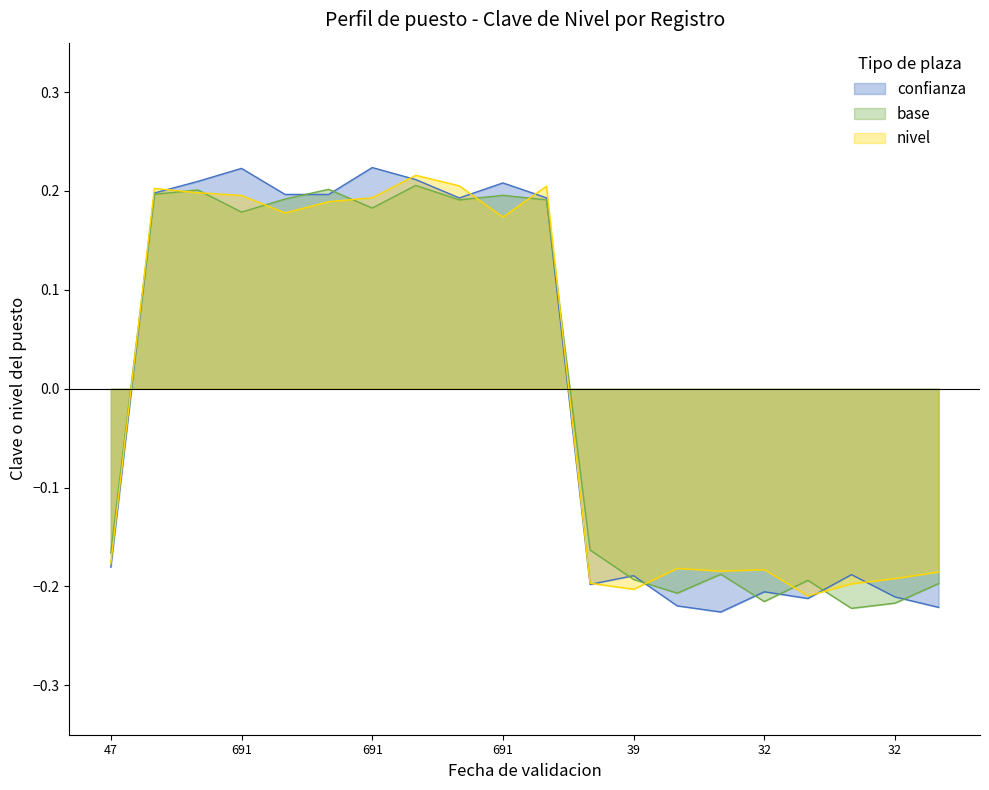

List the series in order of their overall mean, lowest first.

nivel, confianza, base